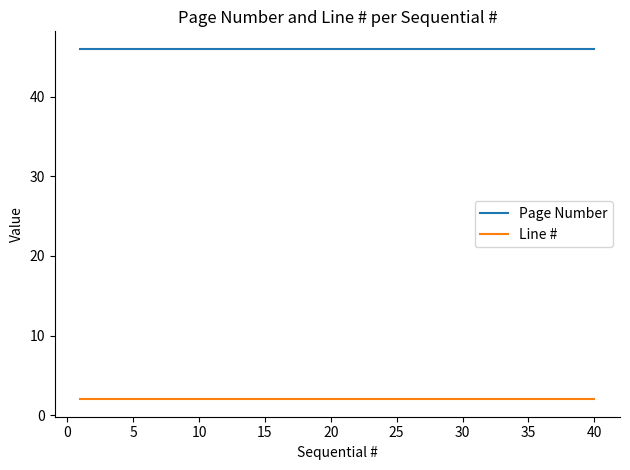

Rank the series by their average value, from lowest to highest.

Line #, Page Number